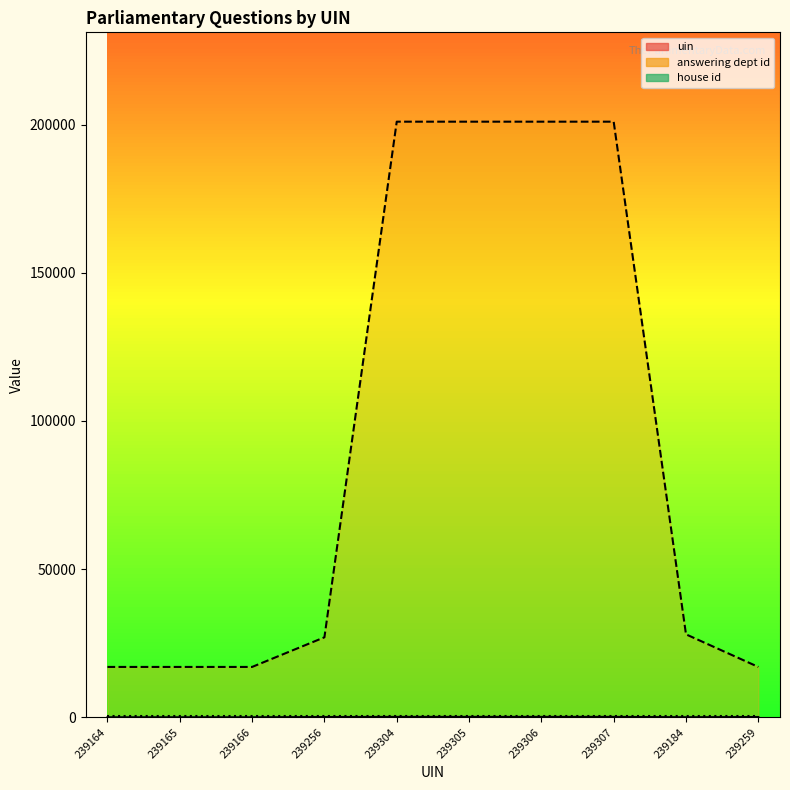

What value does the answering dept id series have at 239166, to the nearest 10?

17000